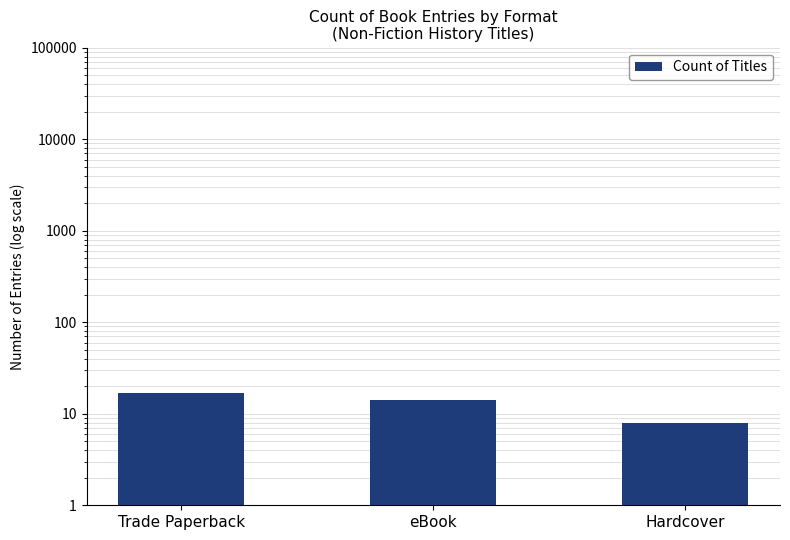

Which has a higher value, Hardcover or Trade Paperback?

Trade Paperback